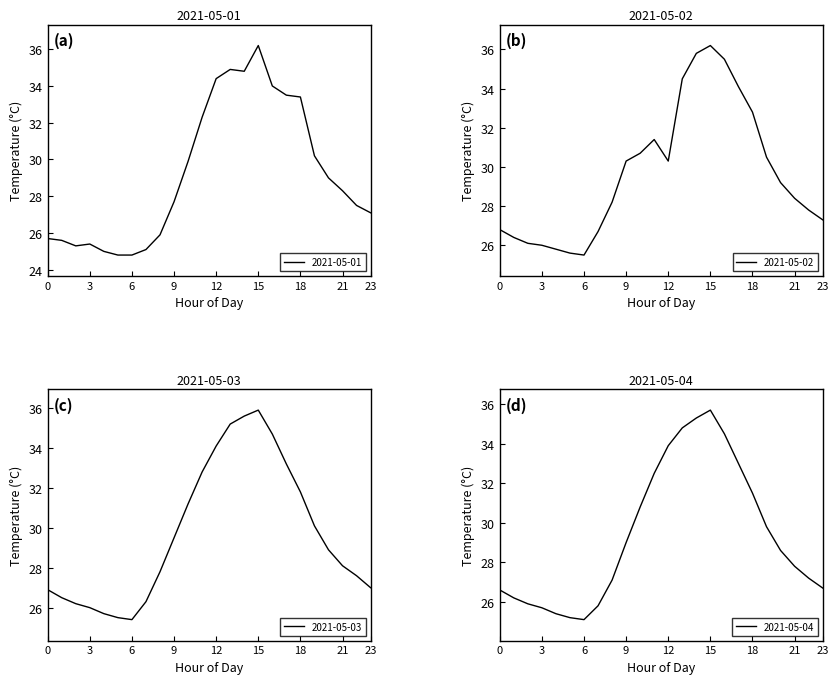

The 2021-05-01 series shows 47.7 at 9. True or false?

False